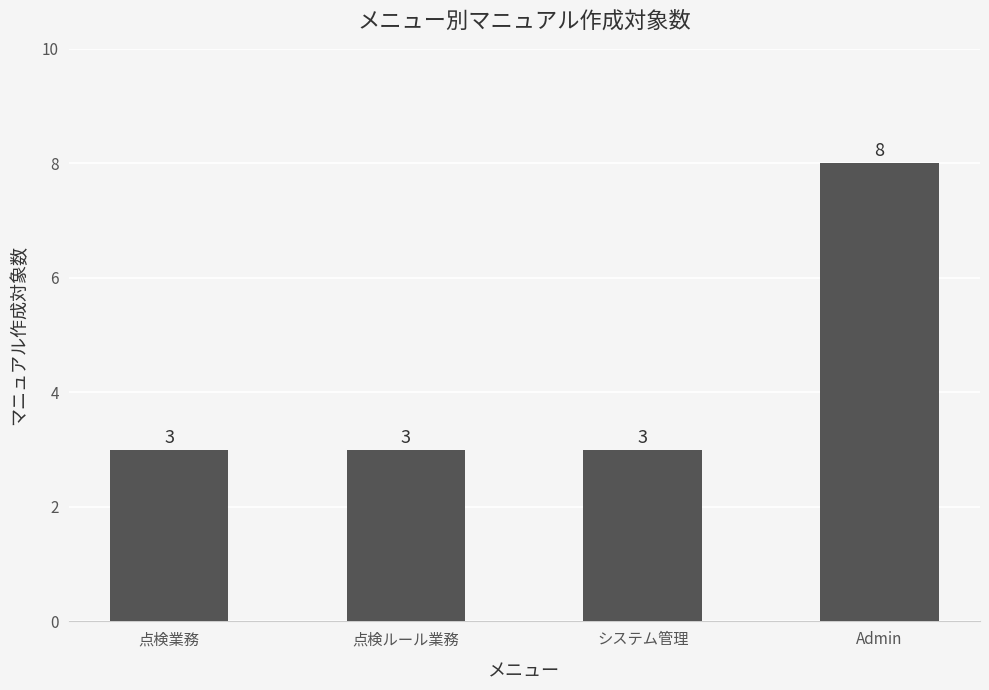

Does the chart contain stacked bars?

No